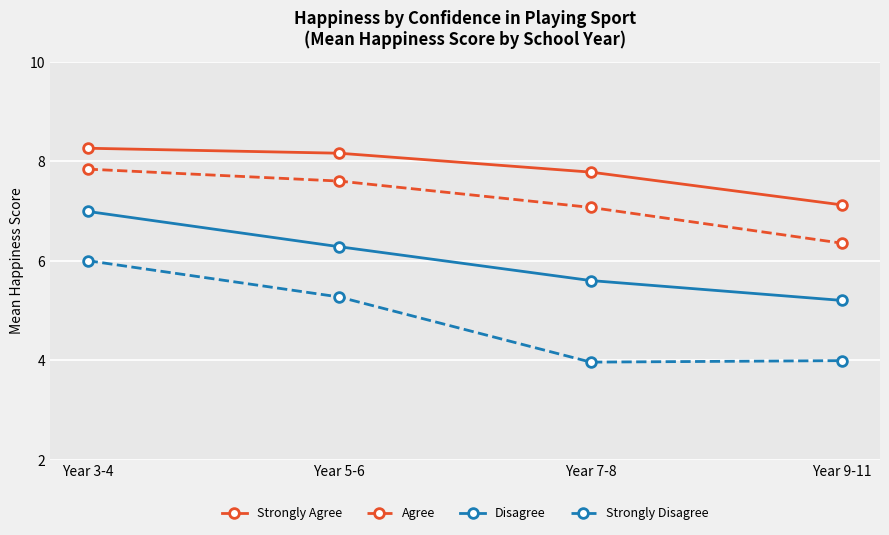

Where is the first local minimum for Strongly Disagree?

Year 7-8